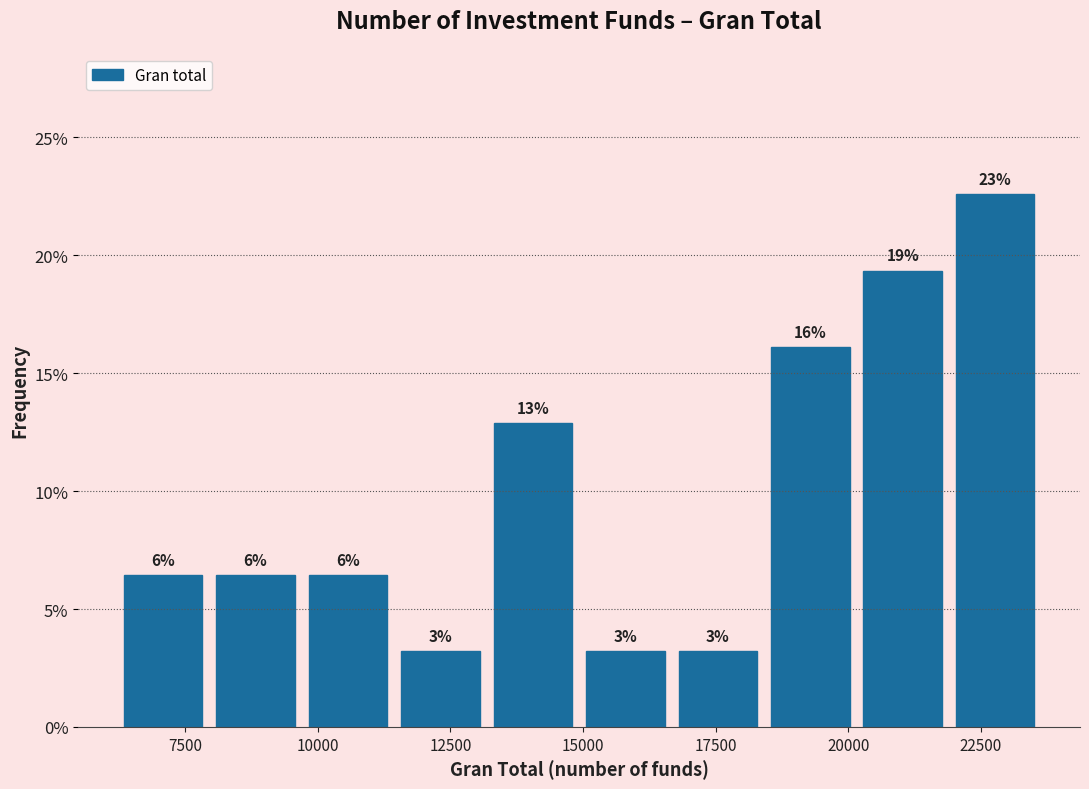

Read against the x-axis, roughly where is the centre of the tallest bar?

23000